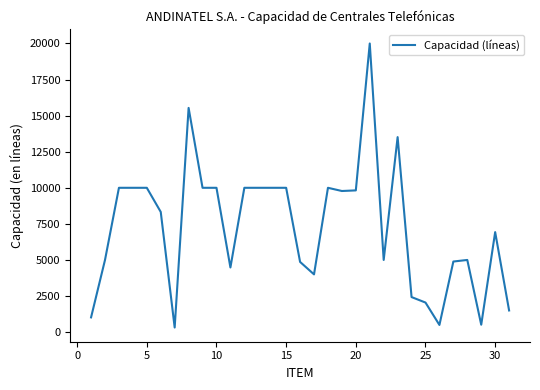

What is the difference between the maximum and minimum values?

19682